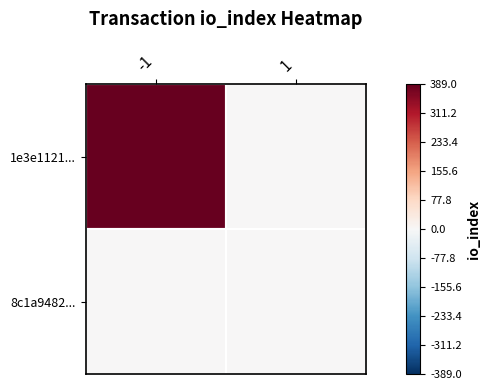

What is the difference between the highest and lowest values at -1?

1